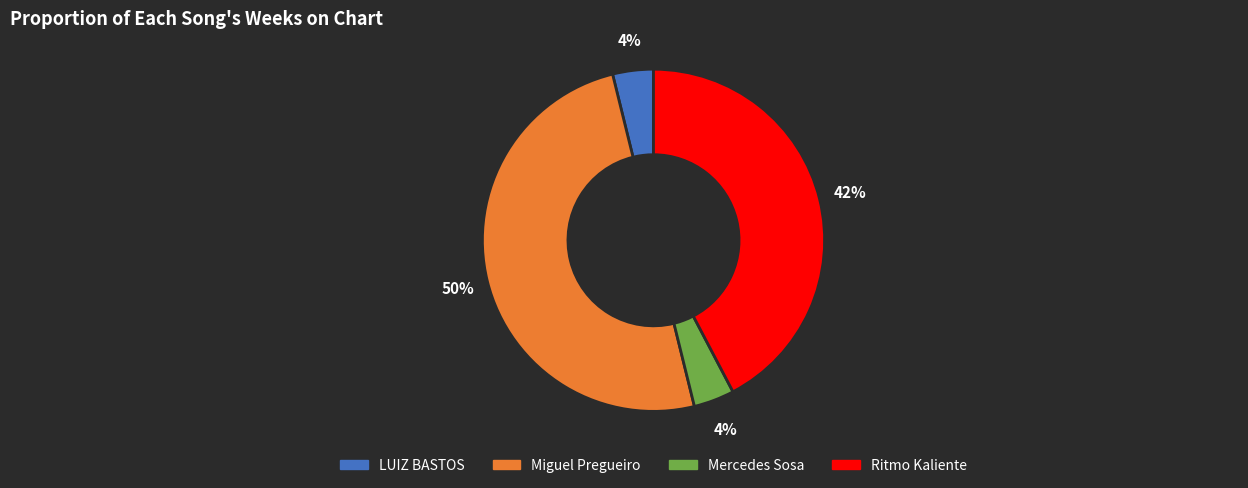

Does LUIZ BASTOS account for over 50% of the chart?

No